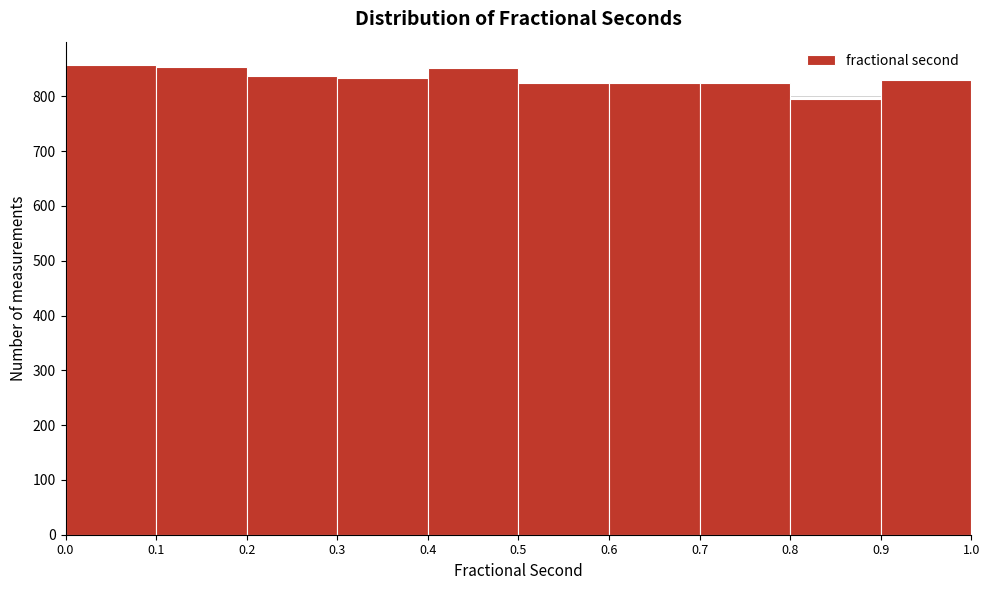

What is the height of the bar covering 0.7 to 0.8 on the x-axis? The values are not printed on the chart, so give them approximately, as read against the axis.

820